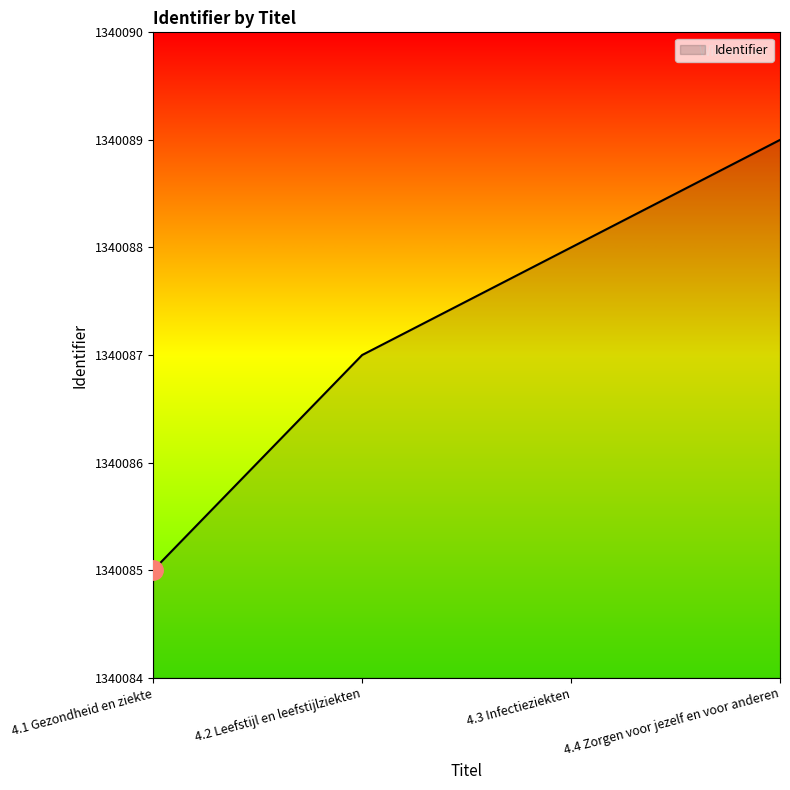

How many values are below 1340088?

2